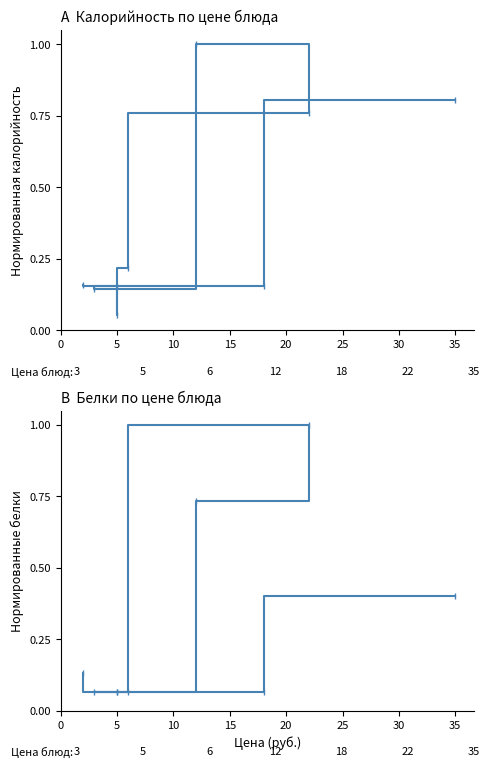

True or false: Белки has a value of 1.0 at 20.

True